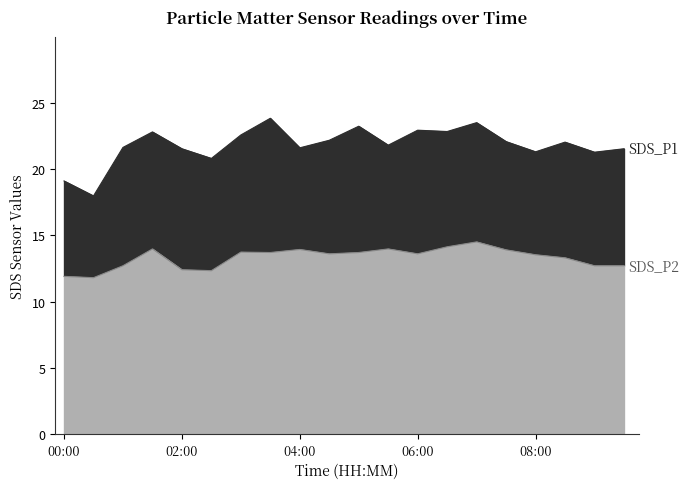

Is it true that SDS_P2 equals 11.9 at 00:00?

True